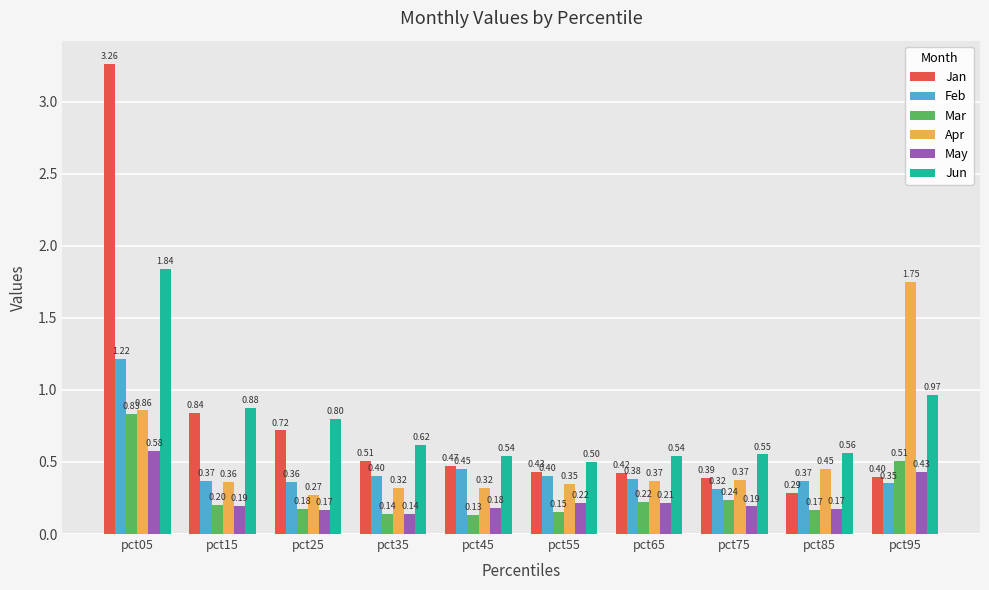

Which category has the highest value in the Apr series?

pct95